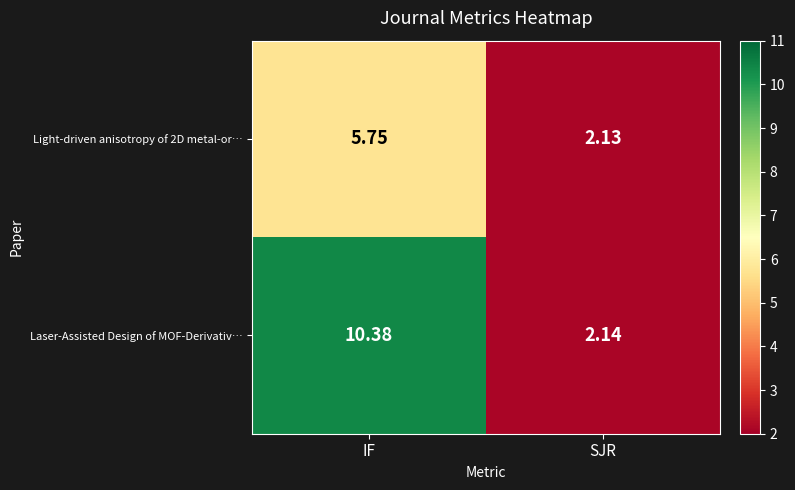

Which series changed the most between IF and SJR?

Laser-Assisted Design of MOF-Derivativ…